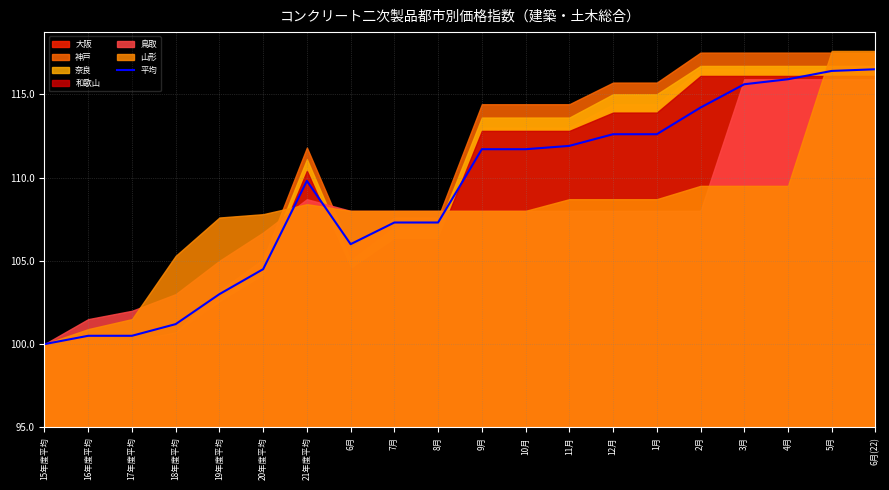

List the labels in order of value, largest first.

6月(22), 5月, 4月, 3月, 2月, 12月, 1月, 11月, 9月, 10月, 21年度平均, 7月, 8月, 6月, 20年度平均, 19年度平均, 18年度平均, 16年度平均, 17年度平均, 15年度平均